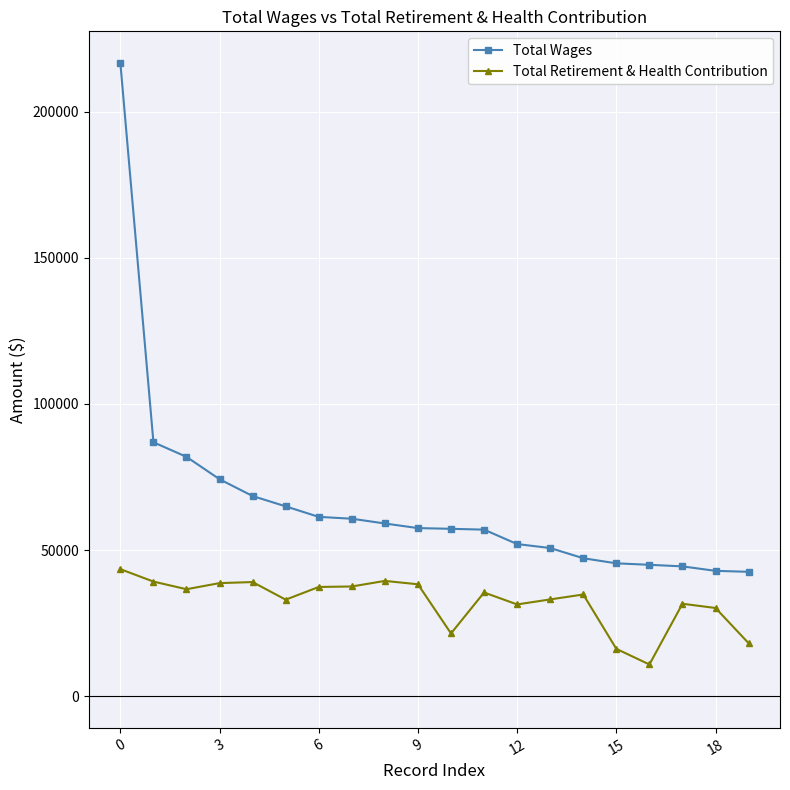

What is the minimum value for Total Wages?

42555.6